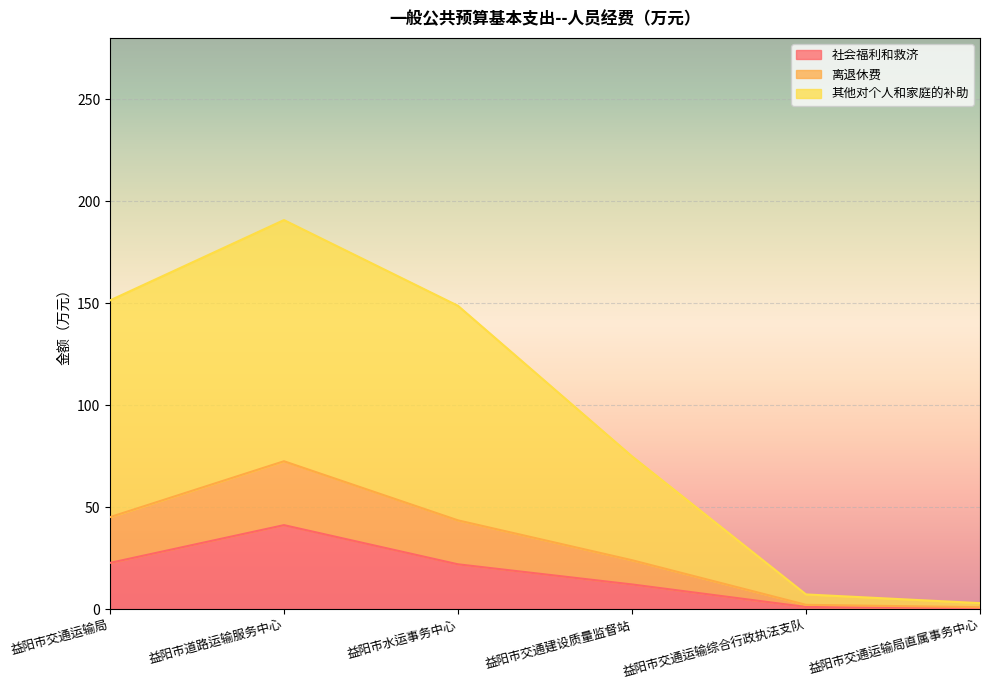

Which label corresponds to the smallest value in the chart?

益阳市交通运输局直属事务中心